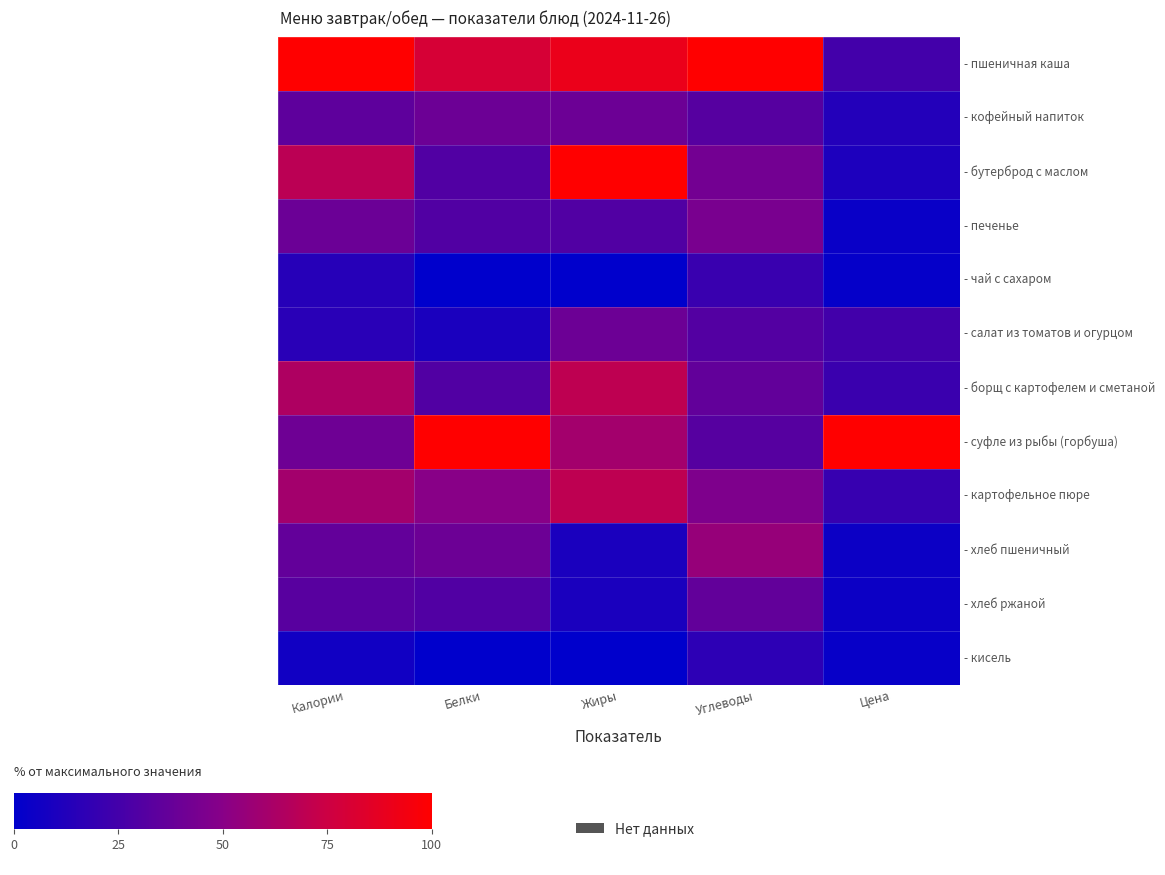

How many categories are shown in the chart?

5